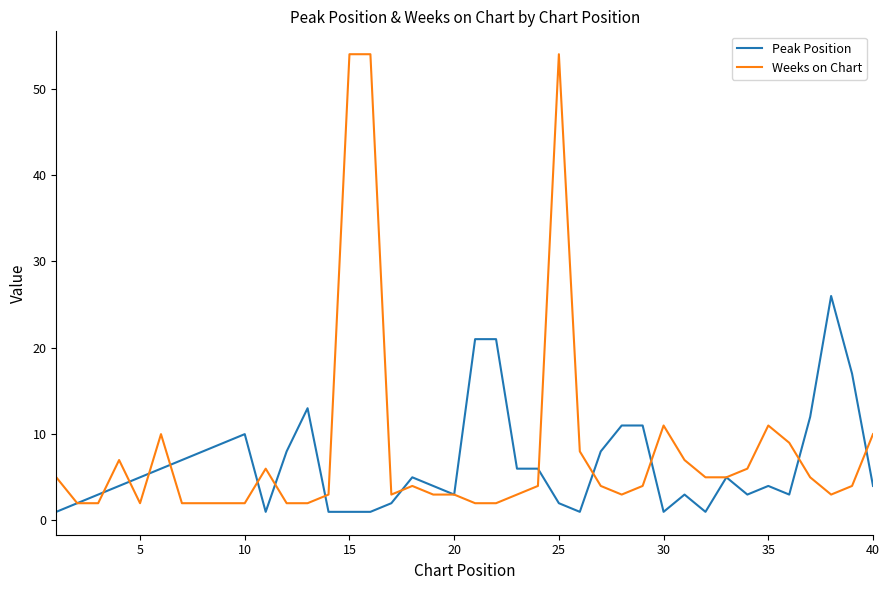

After their last crossing, which series has the higher values: Weeks on Chart or Peak Position?

Weeks on Chart